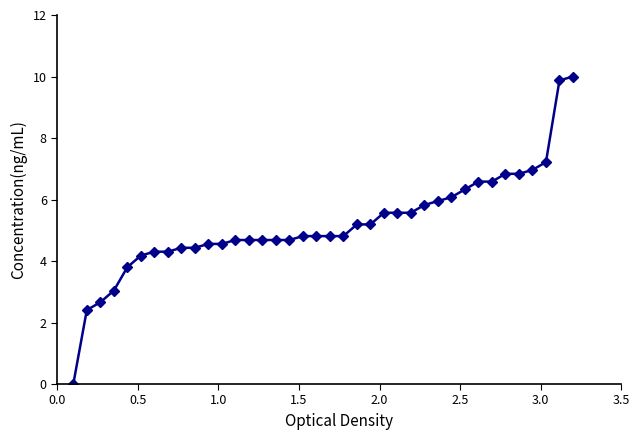

How many data points are less than 4?

5